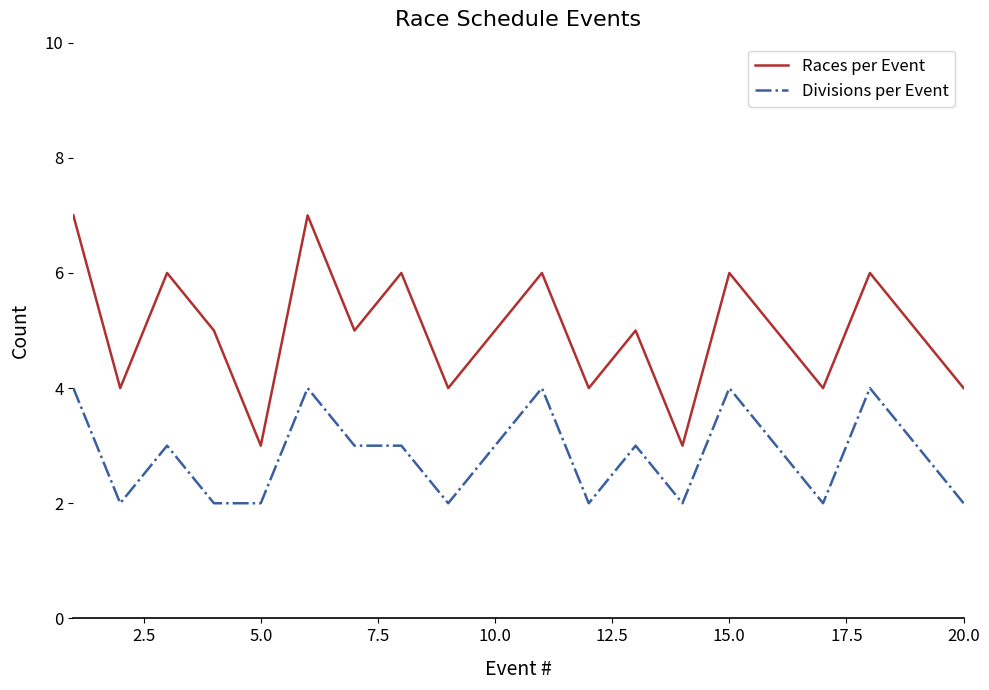

Count the number of data series in this chart.

2